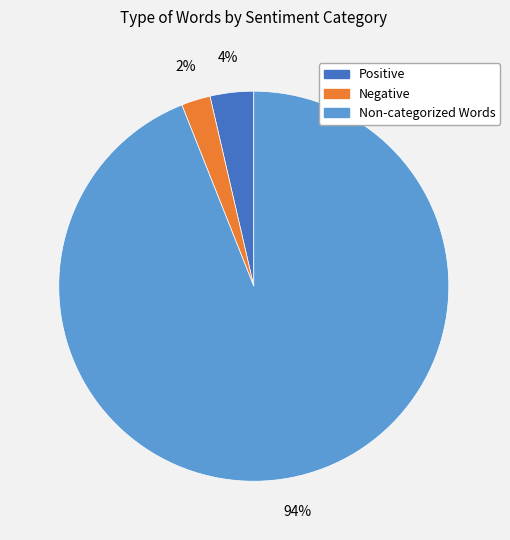

Is there any slice that represents more than half of the pie?

Yes